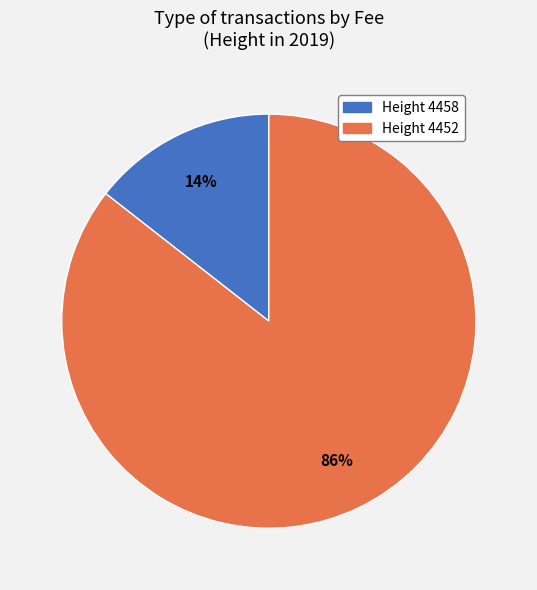

To the nearest percent, what is the average slice percentage?

50%